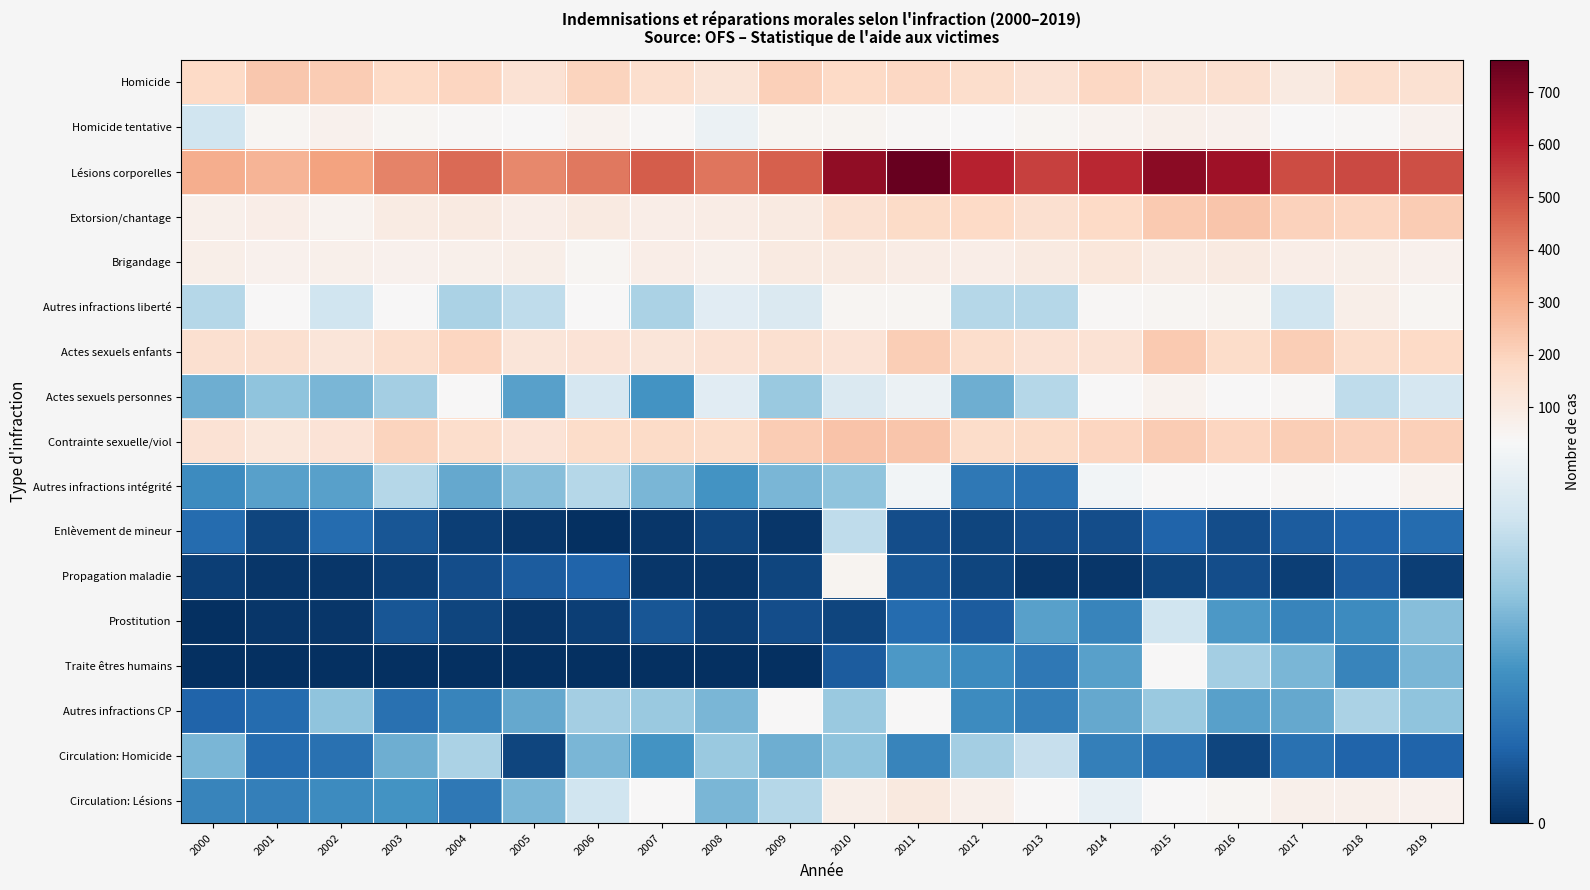

Rank the series by their maximum value, from highest to lowest.

Lésions corporelles, Contrainte sexuelle/viol, Extorsion/chantage, Homicide, Actes sexuels enfants, Brigandage, Circulation: Lésions, Autres infractions liberté, Homicide tentative, Actes sexuels personnes, Autres infractions intégrité, Propagation maladie, Autres infractions CP, Traite êtres humains, Prostitution, Circulation: Homicide, Enlèvement de mineur